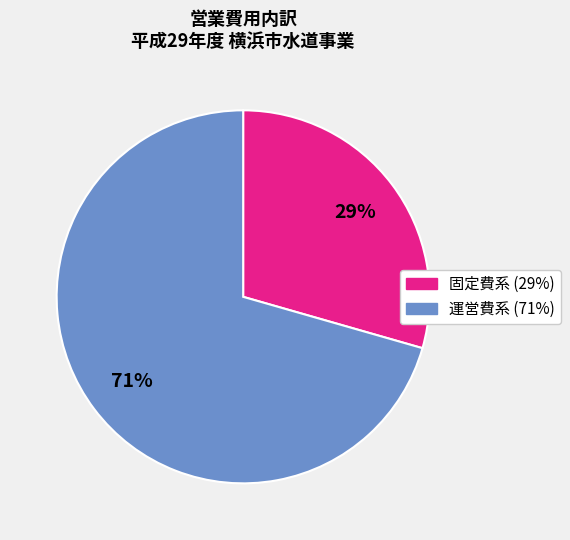

To the nearest percent, what is the average slice percentage?

50%